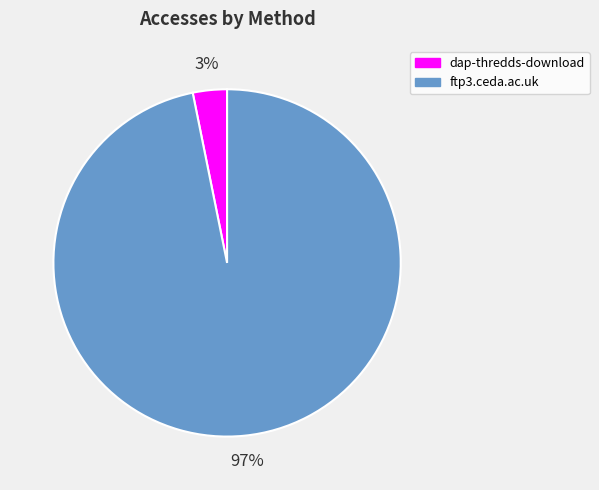

To the nearest percent, what percentage of the pie is dap-thredds-download?

3%